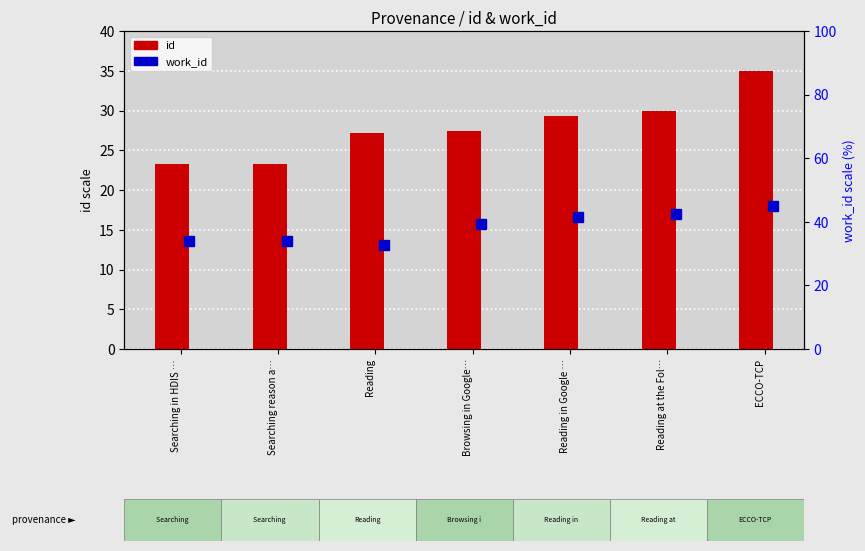

What is the maximum value shown in the chart?

35.0